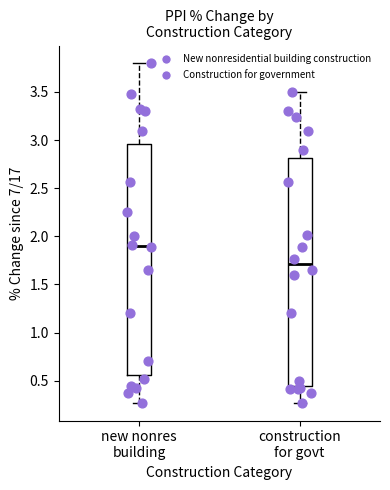

Reading left to right, transcribe this box plot: for each box, give where its median line is, the range the box spans, and where its two whiskers end, as read against the y-axis. The values are not printed on the chart, so give them approximately, as read against the axis.

new nonres building: median 1.90, box 0.55 to 2.95, whiskers 0.25 to 3.80
construction for govt: median 1.70, box 0.45 to 2.80, whiskers 0.25 to 3.50